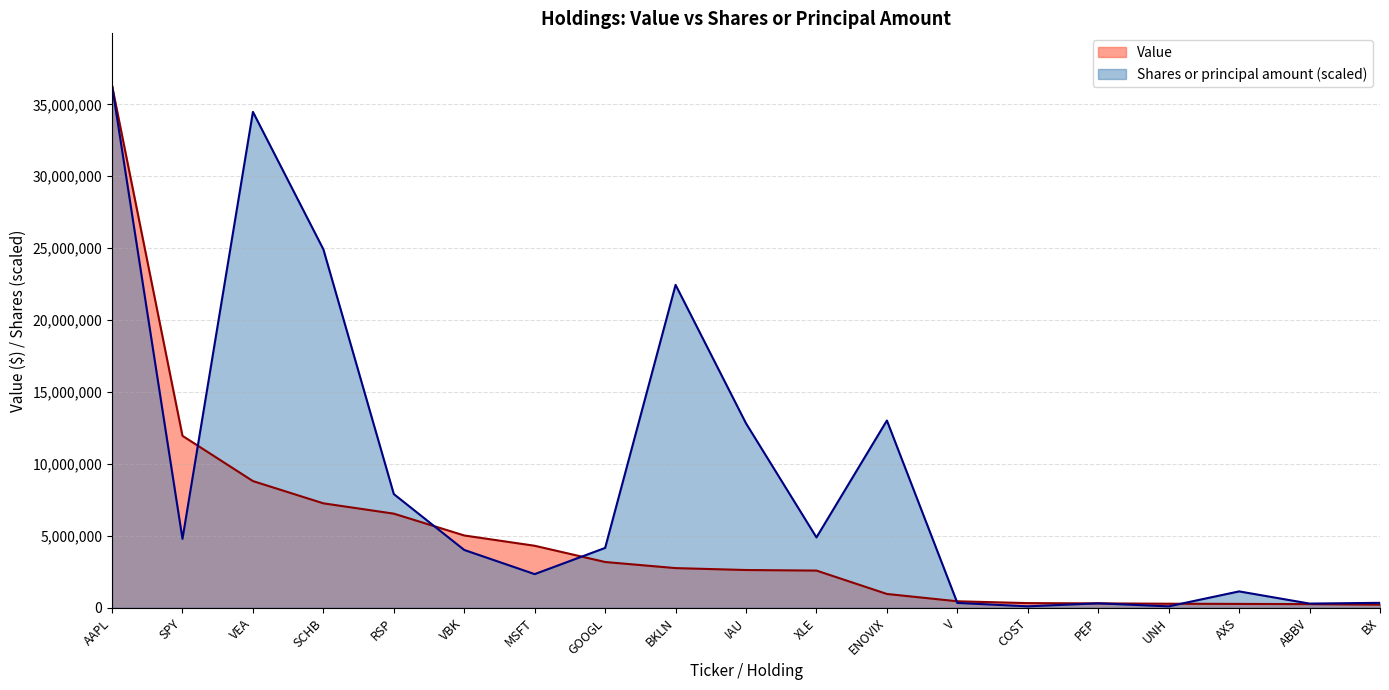

At how many categories does at least one series exceed 2127522?

12